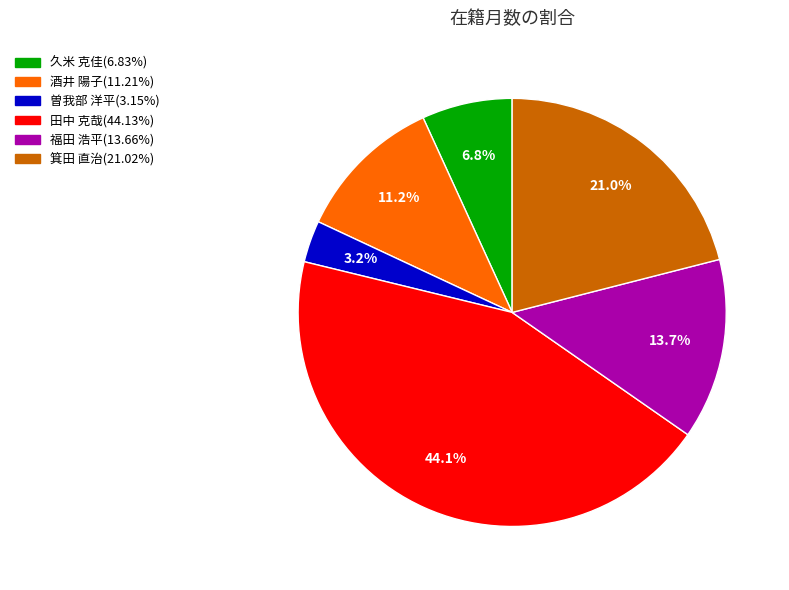

Between 酒井 陽子 and 久米 克佳, which is larger?

酒井 陽子